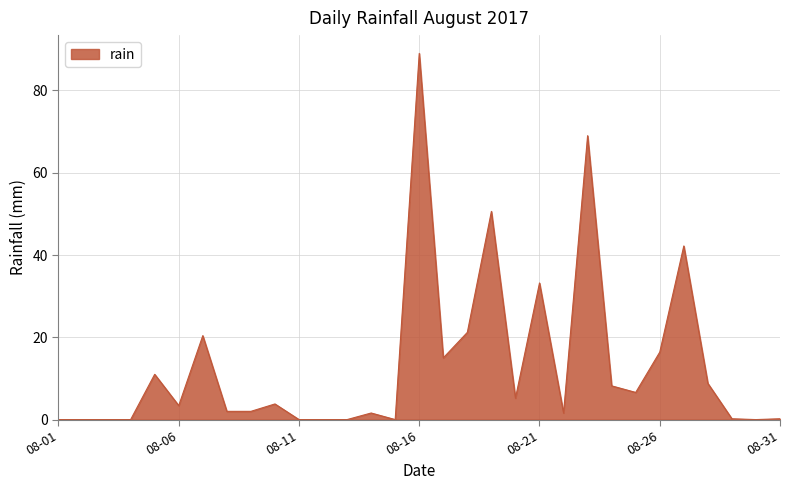

What is the difference between the maximum and minimum values?

89.0